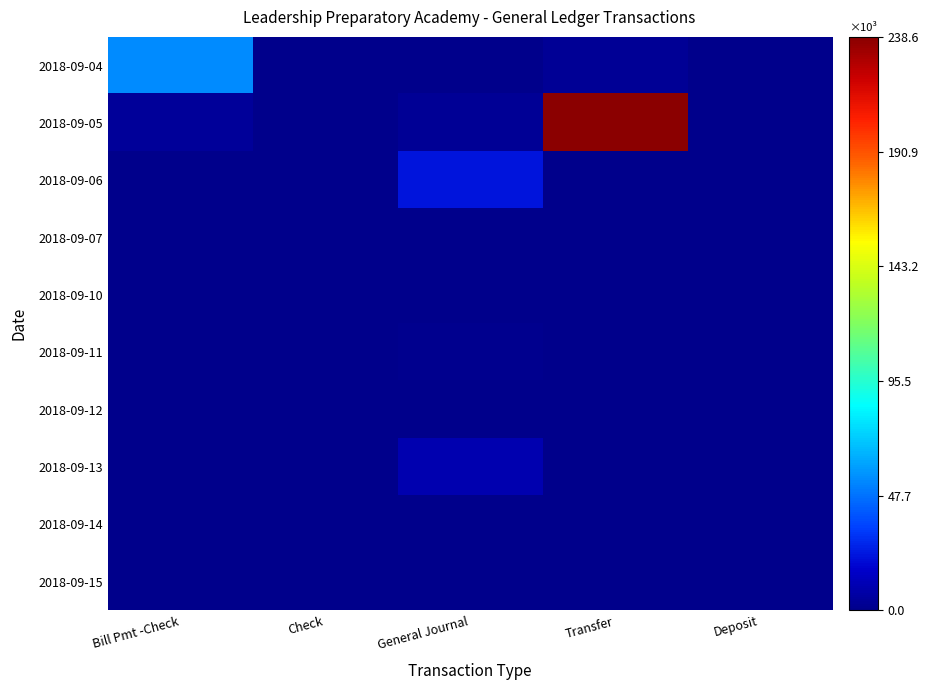

Rank the series by their maximum value, from highest to lowest.

2018-09-05, 2018-09-04, 2018-09-06, 2018-09-13, 2018-09-11, 2018-09-07, 2018-09-14, 2018-09-10, 2018-09-12, 2018-09-15